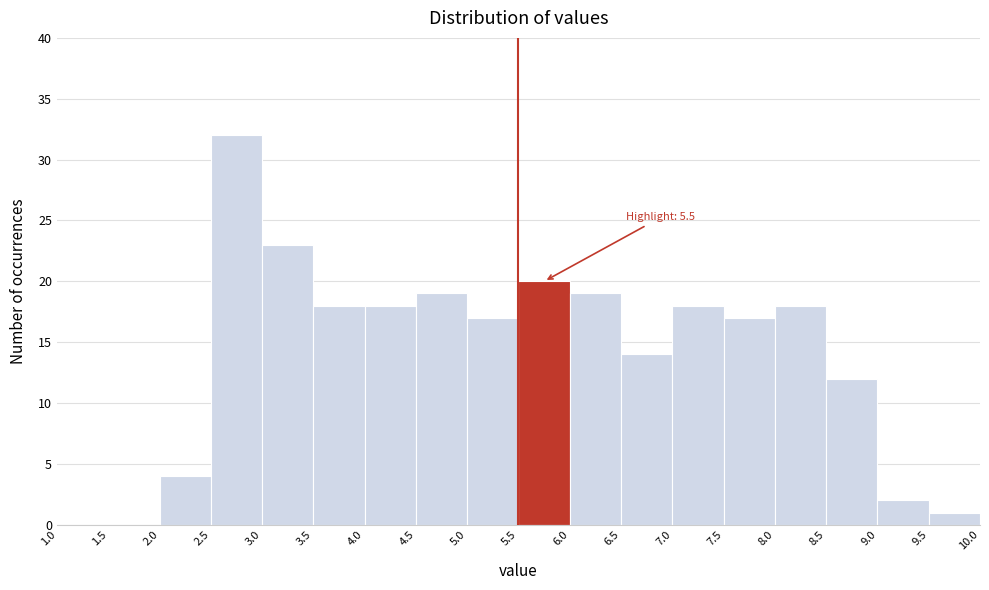

Which range on the x-axis has the tallest bar?

2.5 to 3.0